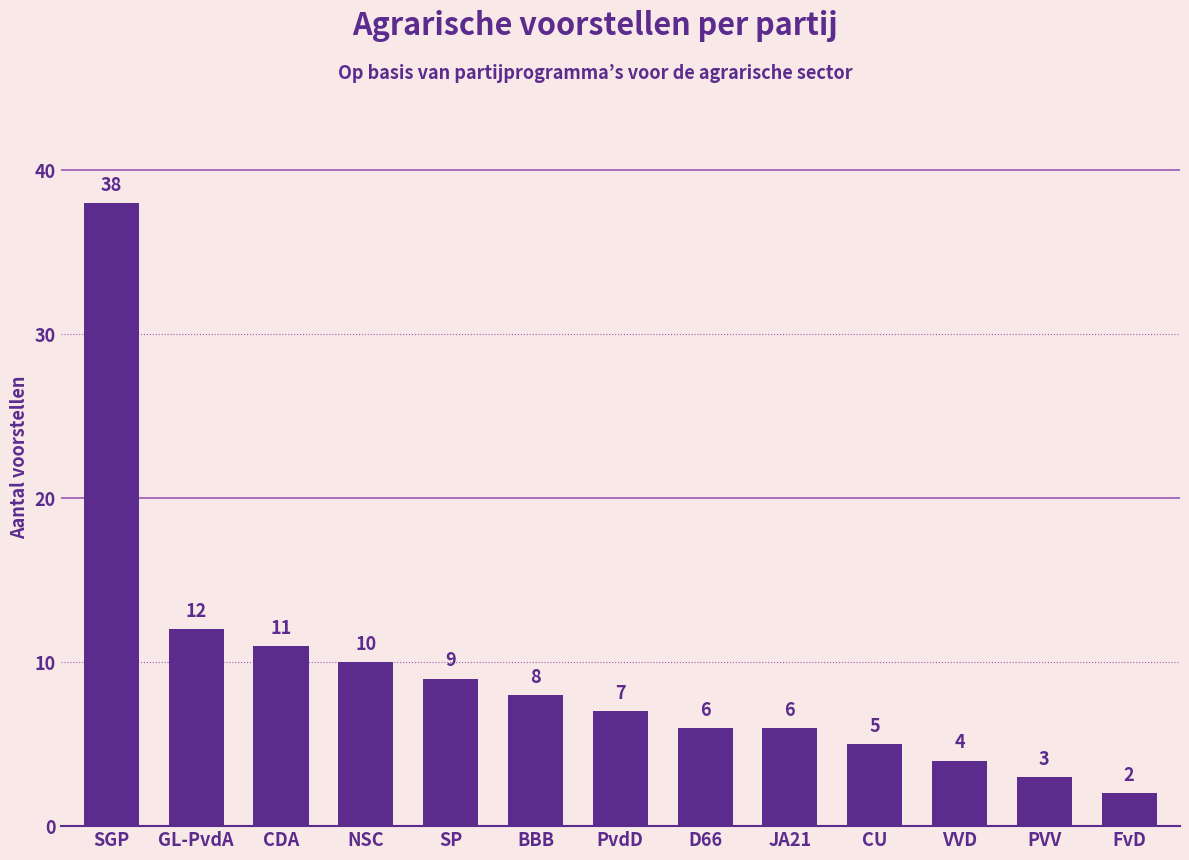

What is the maximum value shown in the chart?

38